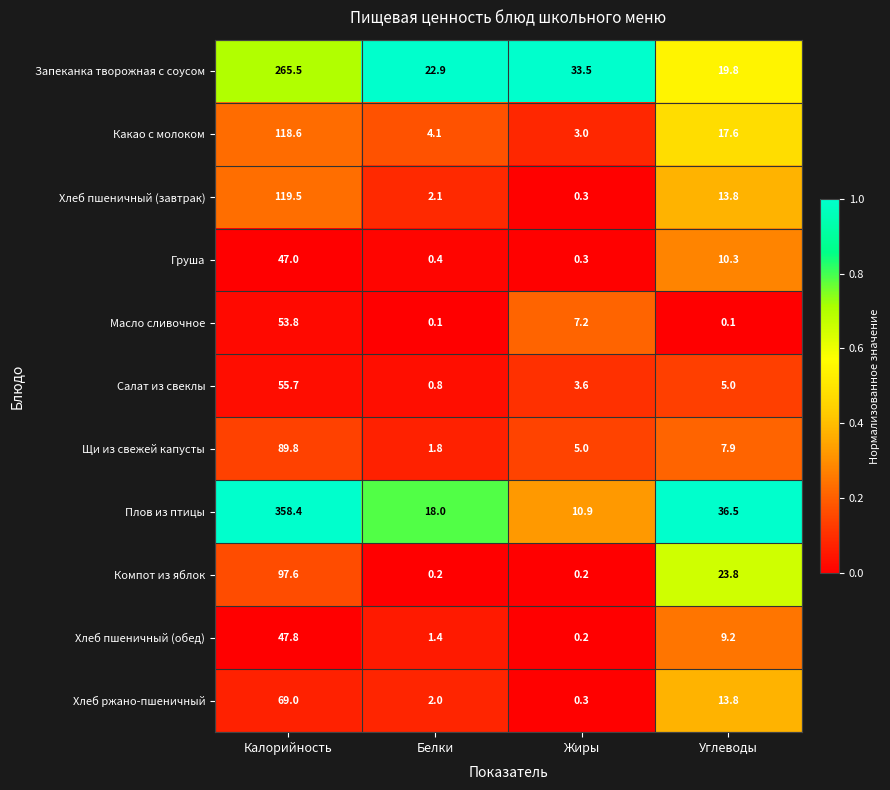

At which label does Щи из свежей капусты reach its peak?

Калорийность